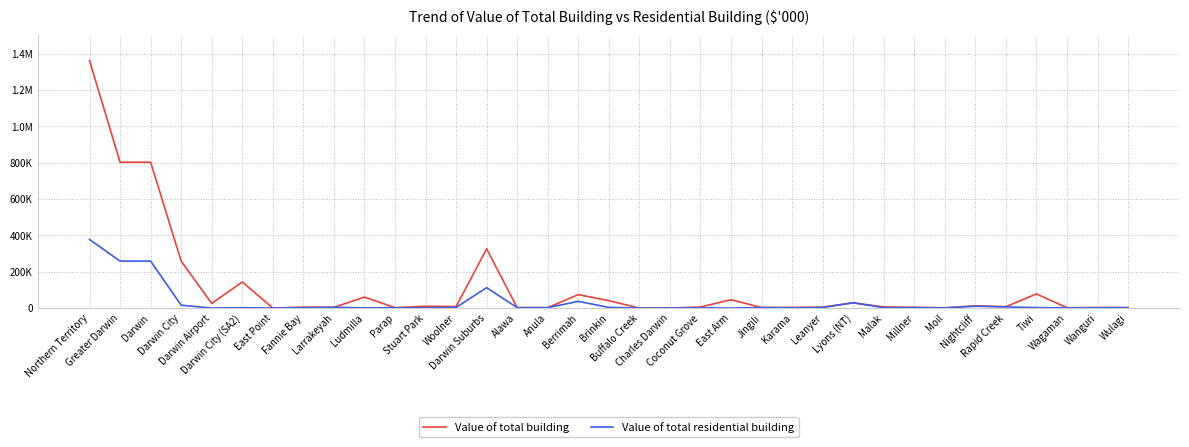

Which series has the widest spread of values?

Value of total building